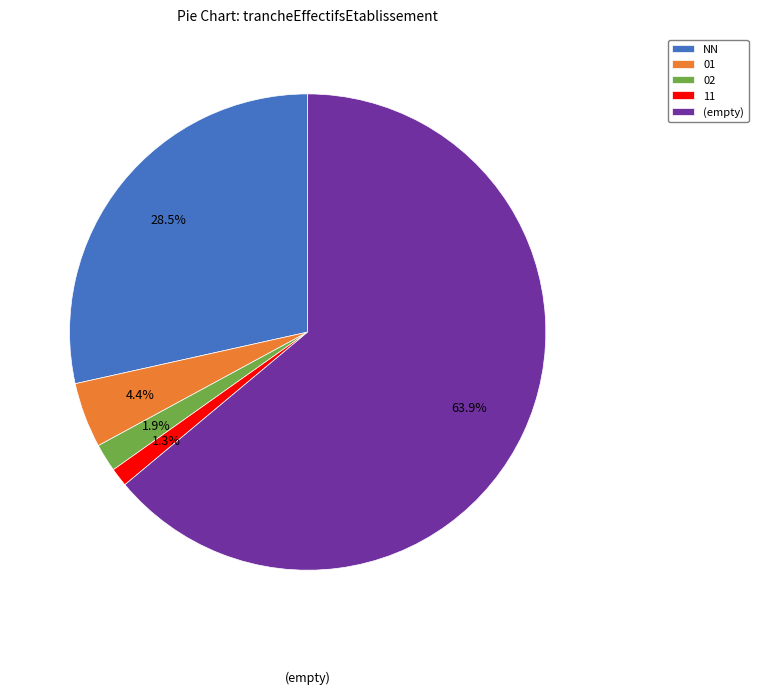

How many slices are in this pie chart?

5